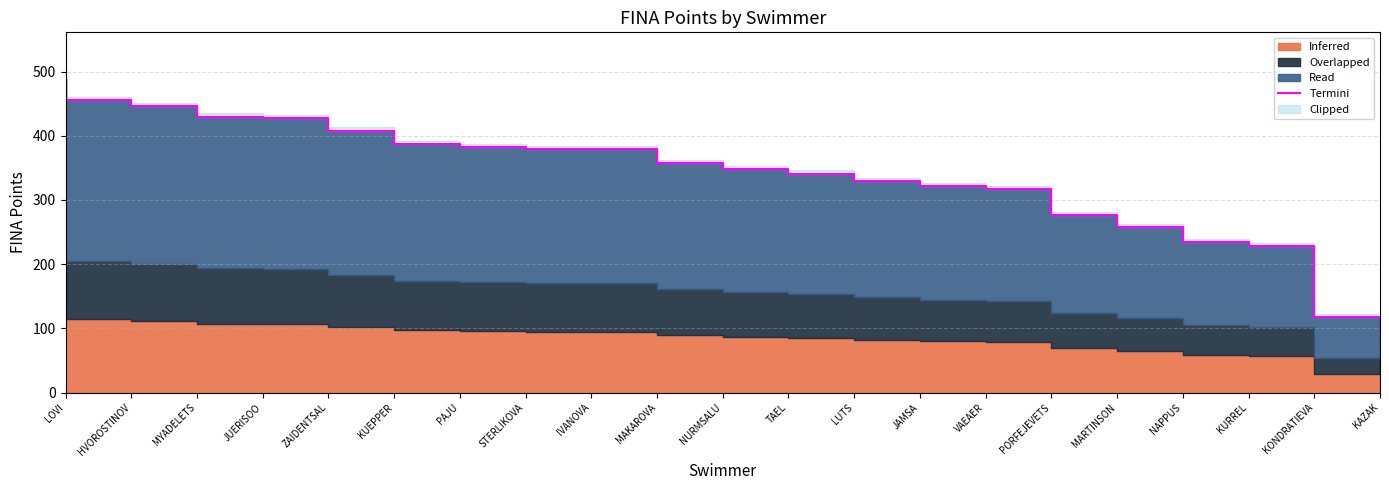

What is the average value?

348